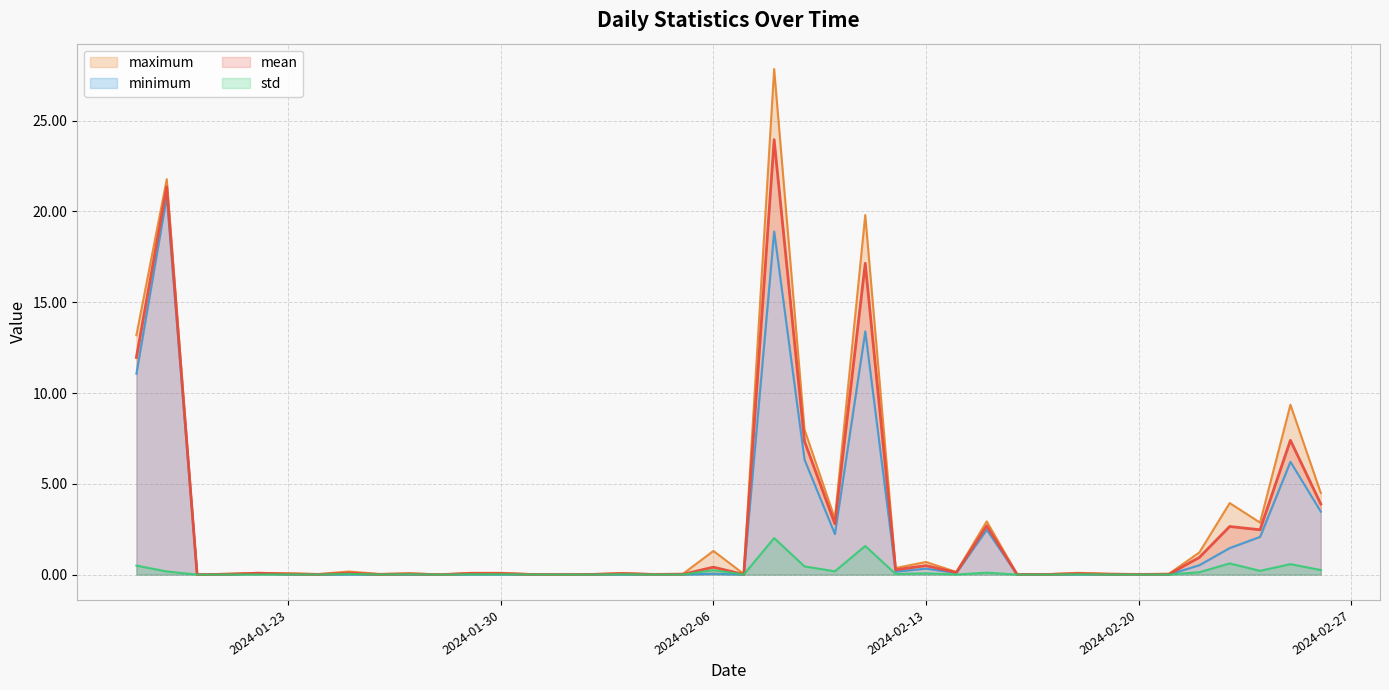

True or false: maximum and mean intersect in this chart.

False